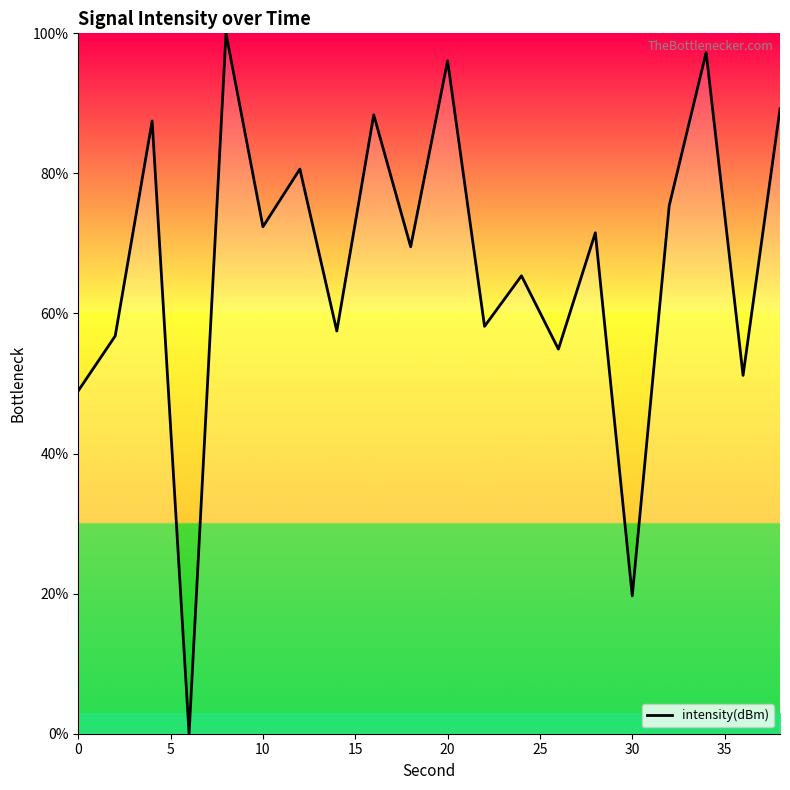

What is the greatest value displayed?

100.0